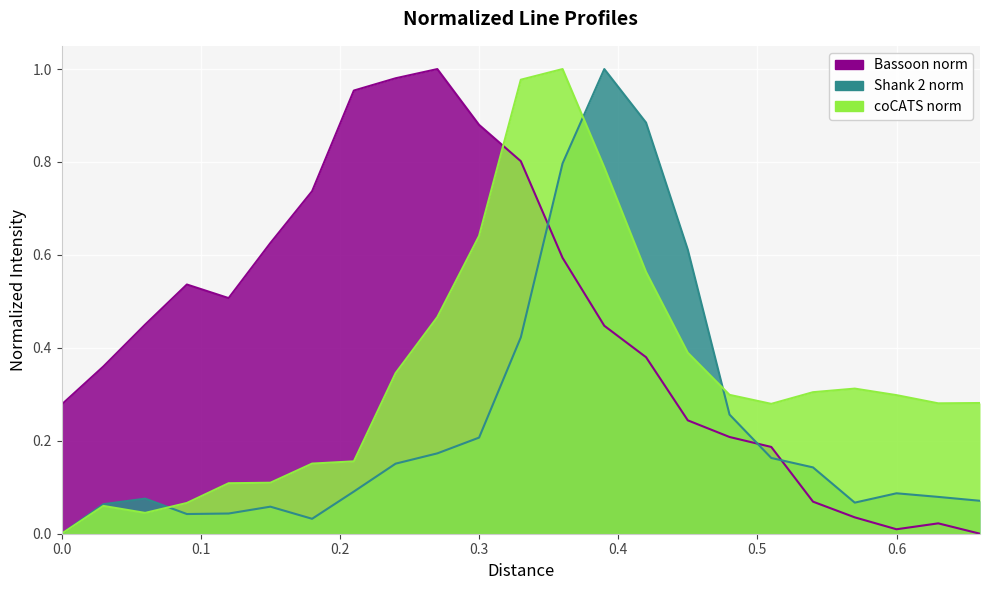

How many lines are shown in the chart?

3